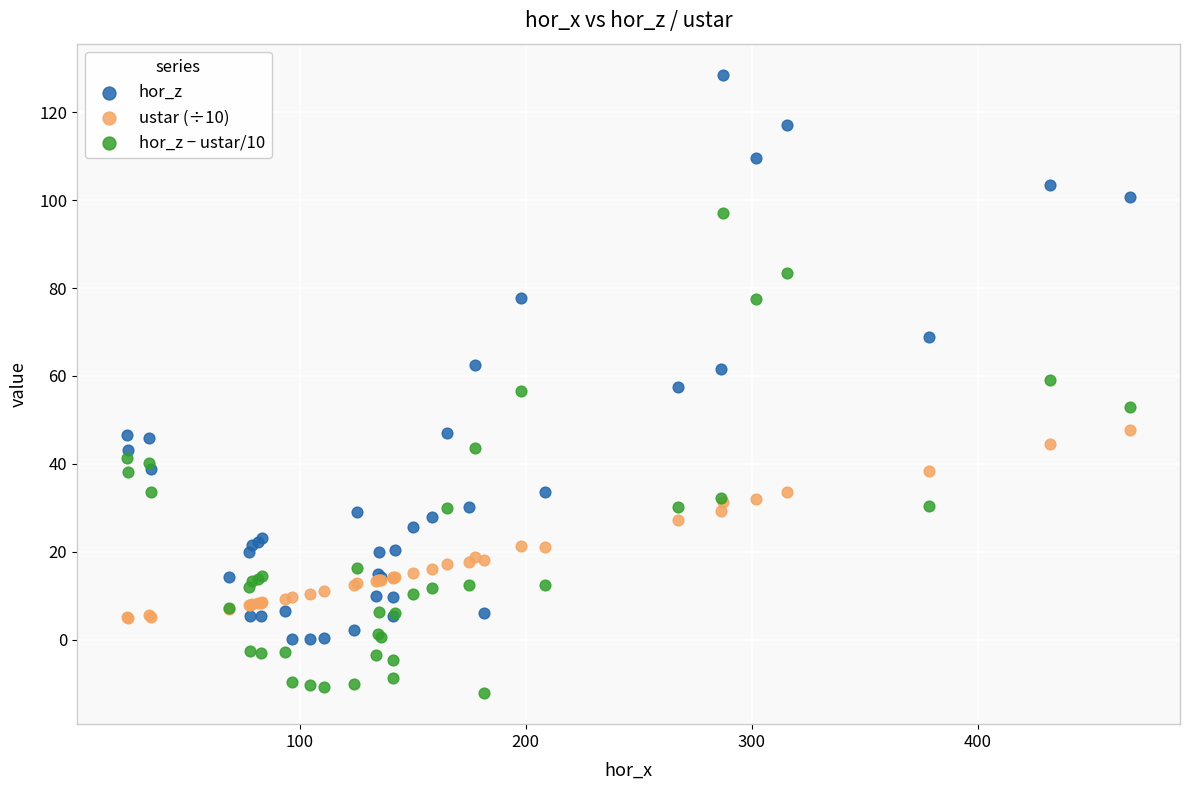

Which series reaches the minimum Y coordinate?

hor_z − ustar/10